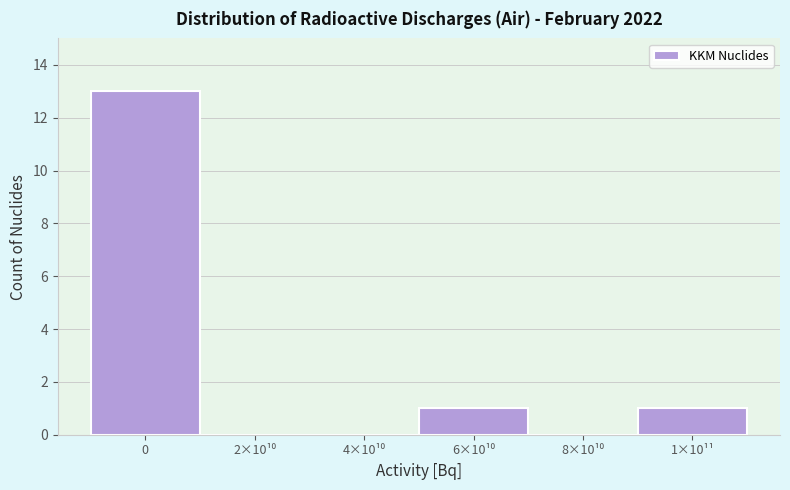

The value at 0 is 13. True or false?

True